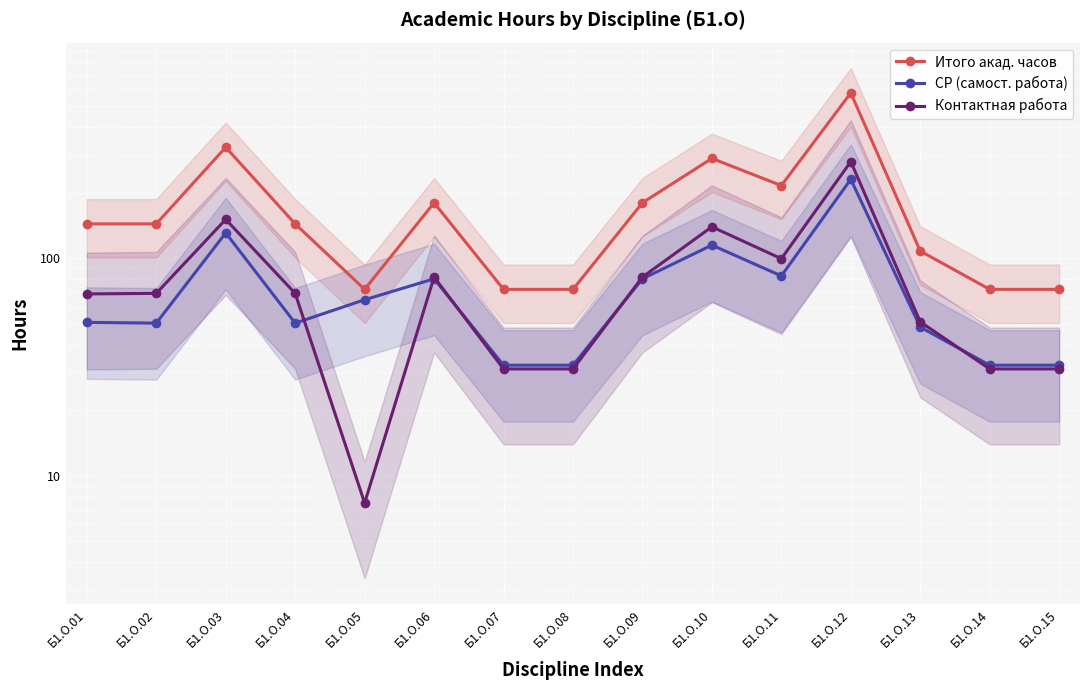

Which series has the largest total across all categories?

Итого акад. часов